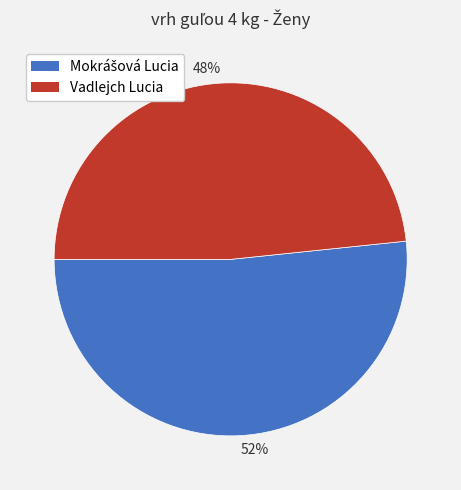

Which slice is the largest?

52%